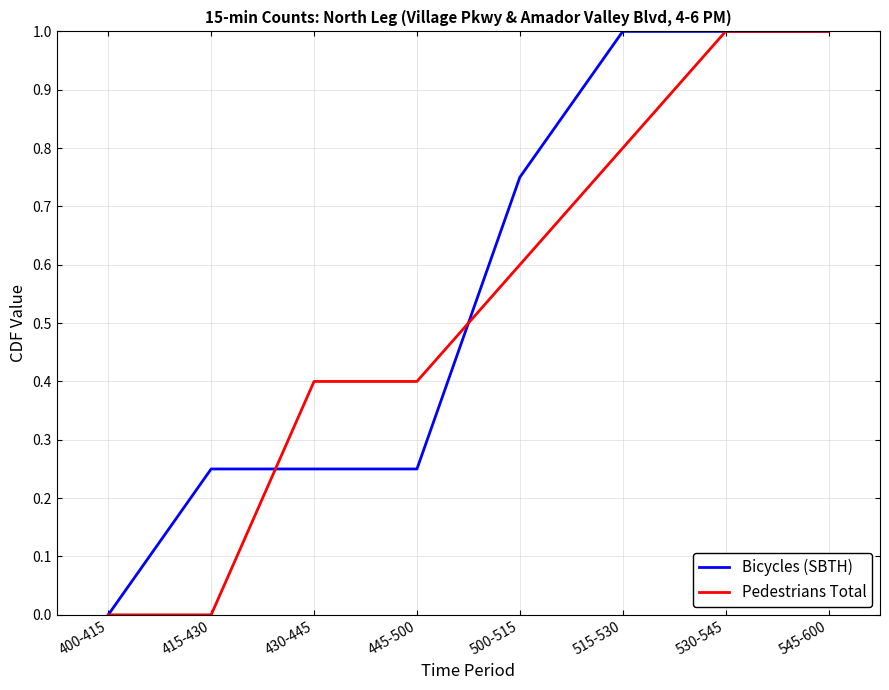

Which series changed the most between 415-430 and 430-445?

Pedestrians Total